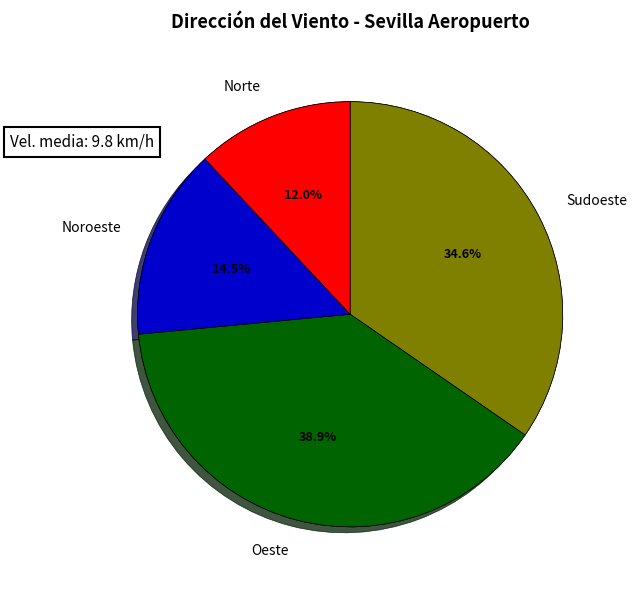

Is 22 the majority of the pie?

No